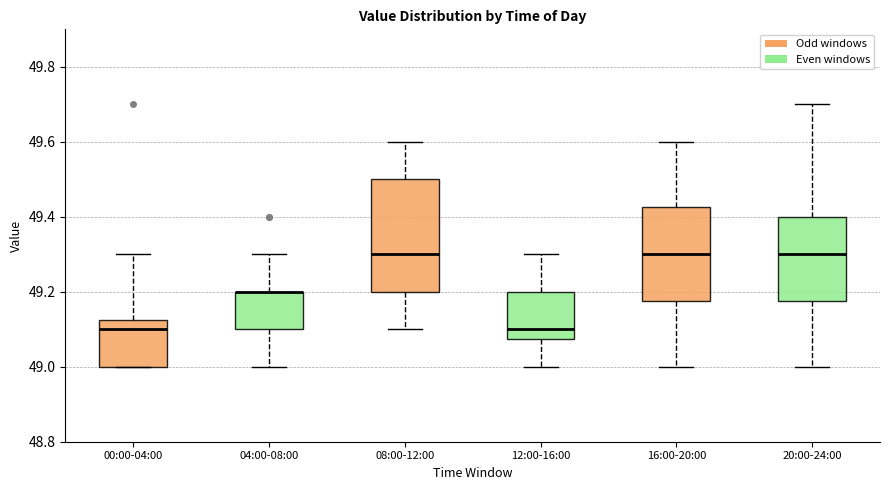

Reading left to right, read every box against the y-axis: the position of its median line, the range the box covers, and the ends of its whiskers. The values are not printed on the chart, so give them approximately, as read against the axis.

00:00-04:00: median 49.10, box 49.00 to 49.12, whiskers 49.00 to 49.30
04:00-08:00: median 49.20 (drawn on the box's upper edge), box 49.10 to 49.20, whiskers 49.00 to 49.30
08:00-12:00: median 49.30, box 49.20 to 49.50, whiskers 49.10 to 49.60
12:00-16:00: median 49.10, box 49.08 to 49.20, whiskers 49.00 to 49.30
16:00-20:00: median 49.30, box 49.18 to 49.42, whiskers 49.00 to 49.60
20:00-24:00: median 49.30, box 49.18 to 49.40, whiskers 49.00 to 49.70